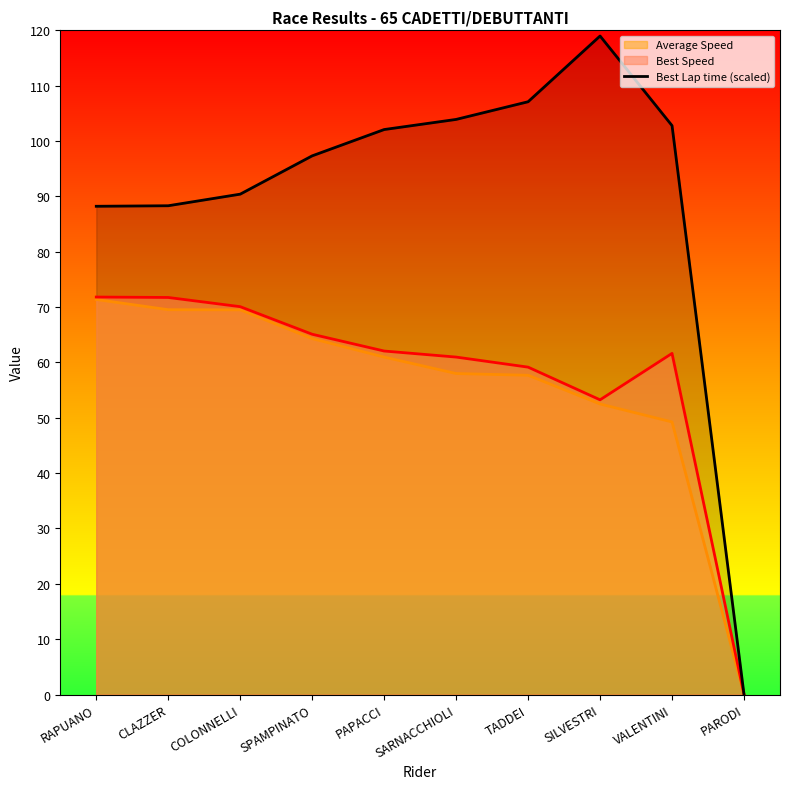

The value at VALENTINI is 159.7. True or false?

False